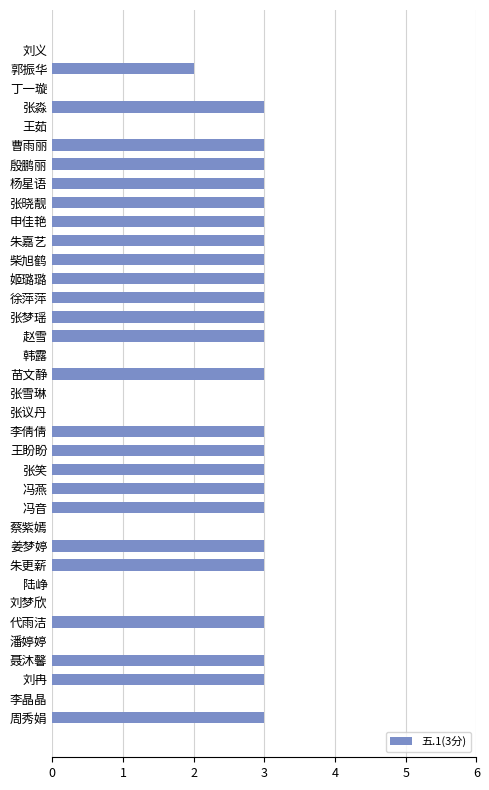

Are the bars grouped side by side (vs. stacked)?

No